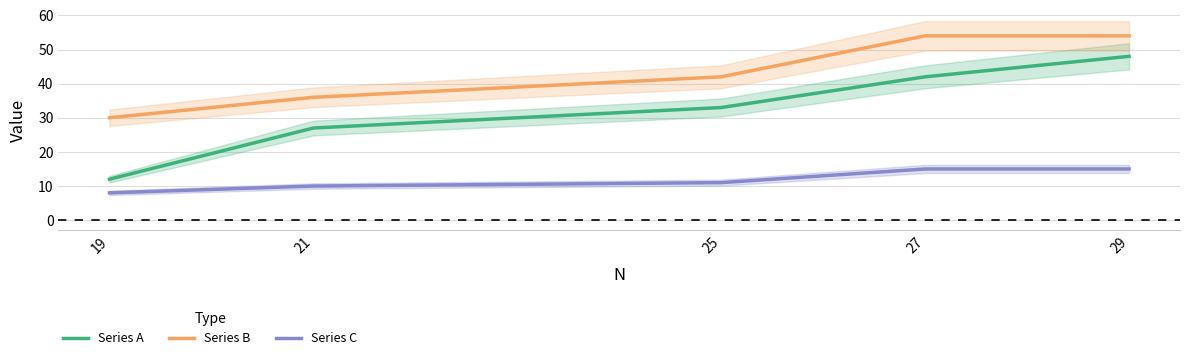

Is this an area chart (filled region under the line)?

No